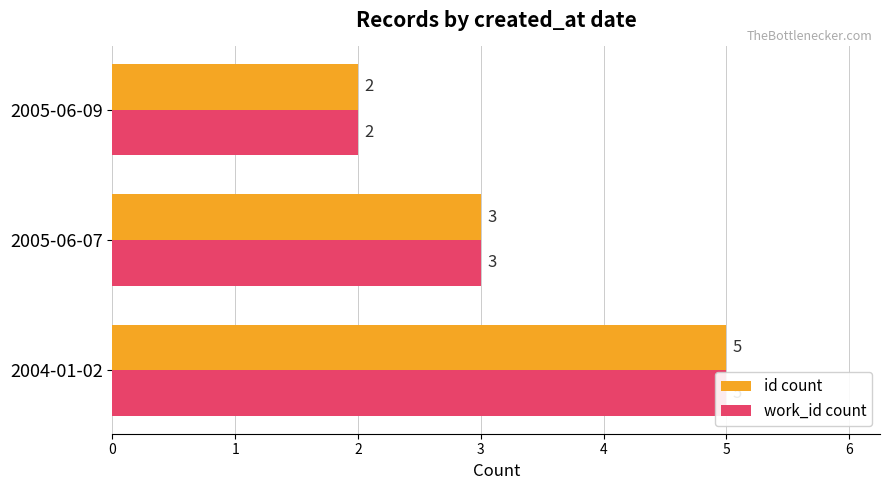

What are all the series names shown in the legend?

id count, work_id count